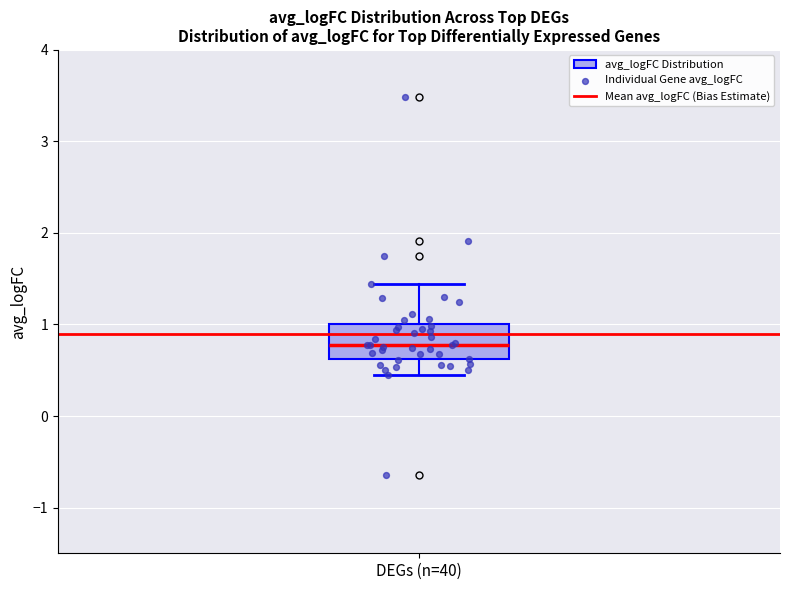

Read this box plot against the y-axis: the position of the median line, the range covered by the box, and the ends of both whiskers. The values are not printed on the chart, so give them approximately, as read against the axis.

median 0.8, box 0.6 to 1.0, whiskers 0.4 to 1.4